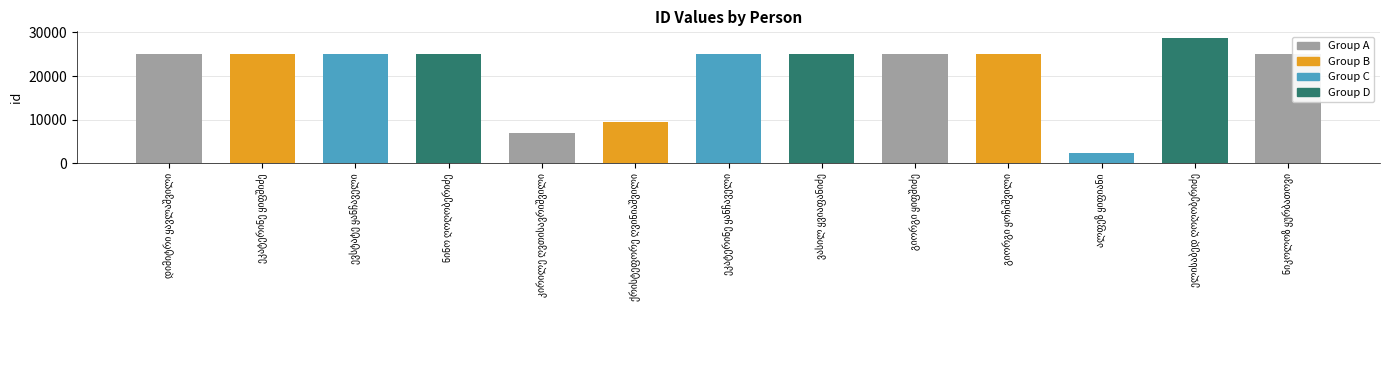

What is the value of the 5th bar from the left?

7054